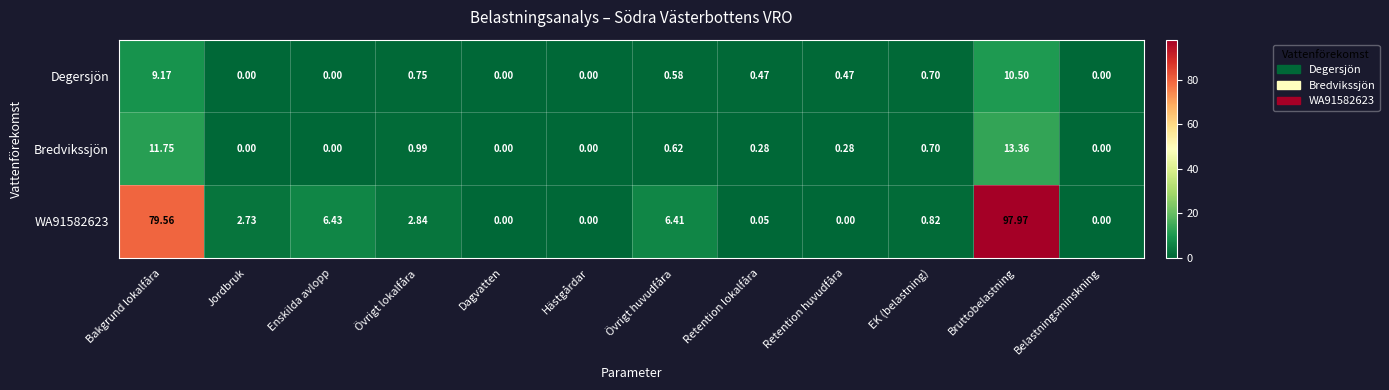

At which category is the sum across all series the highest?

Bruttobelastning